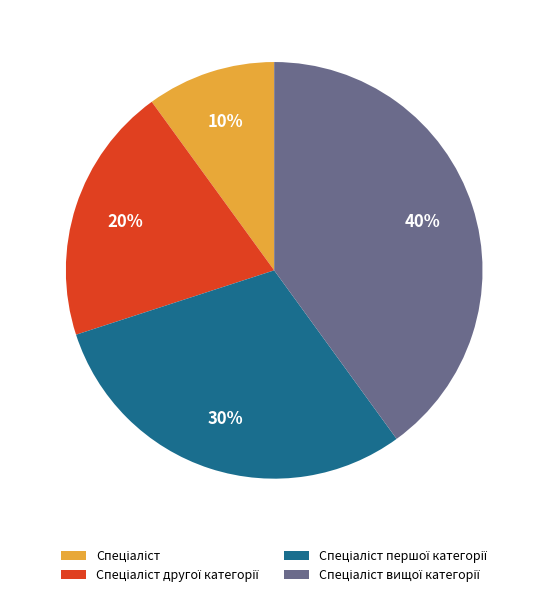

Is there any slice that represents more than half of the pie?

No